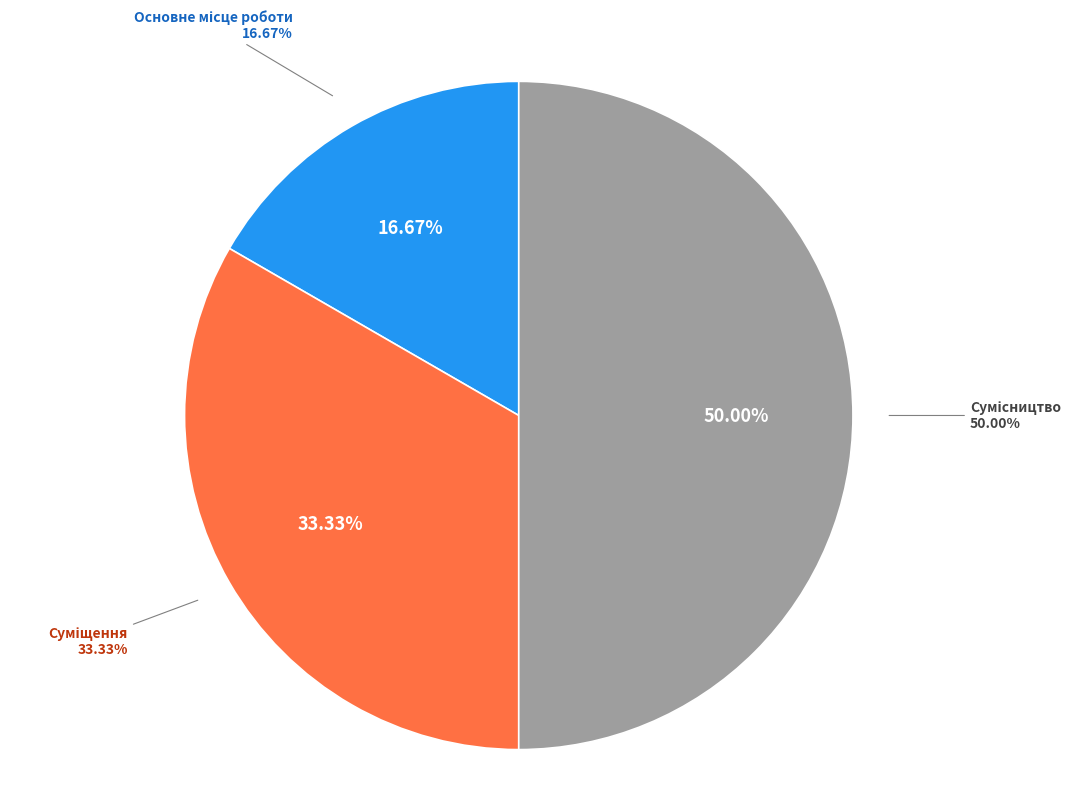

Count the number of slices in the pie.

3